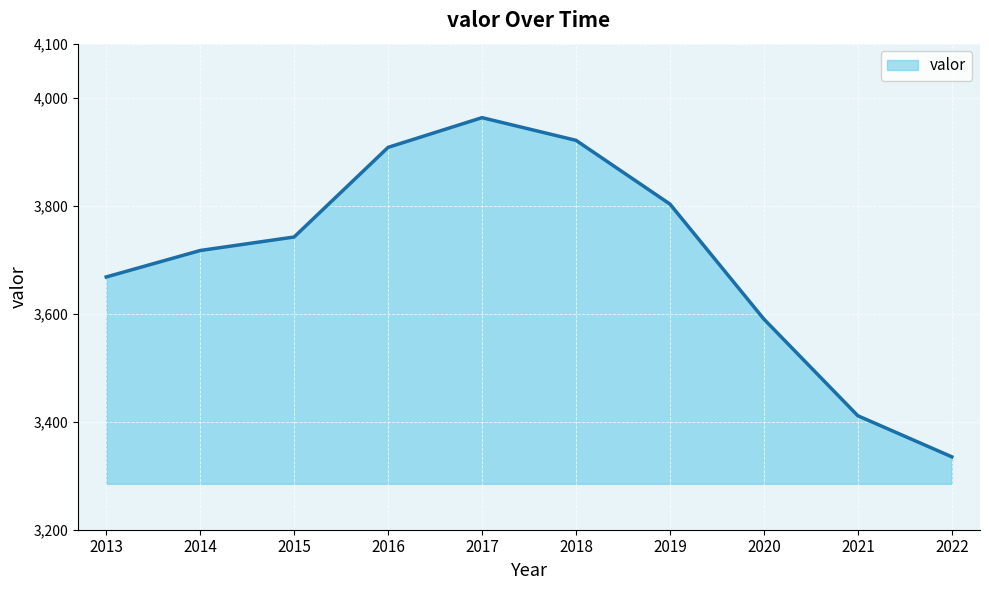

What is the difference between the values at 2013 and 2021?

257